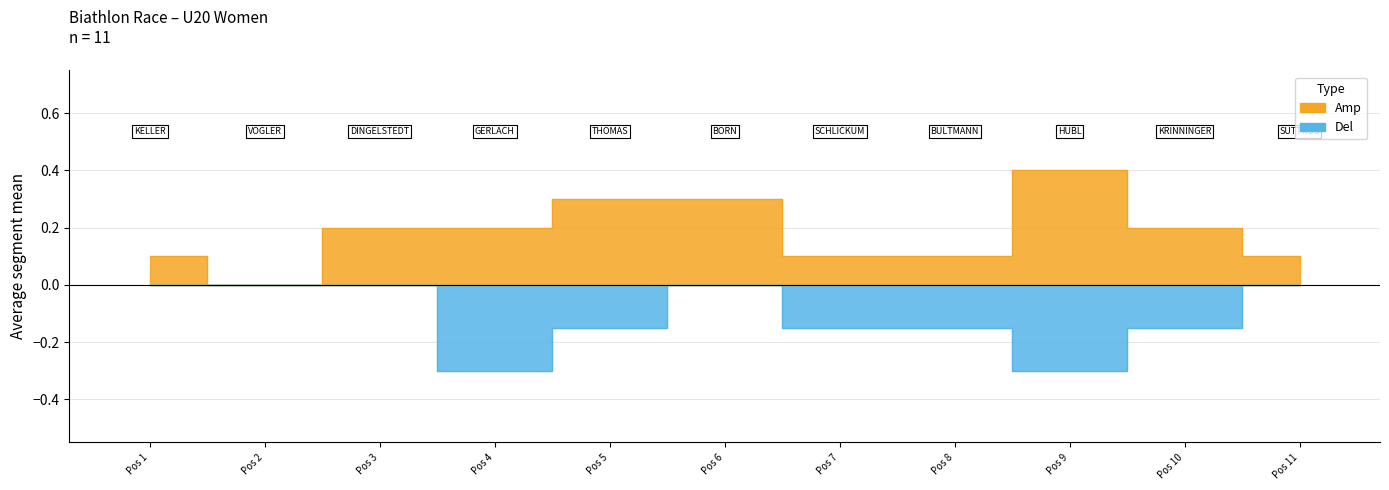

True or false: T and L cross at least once.

False